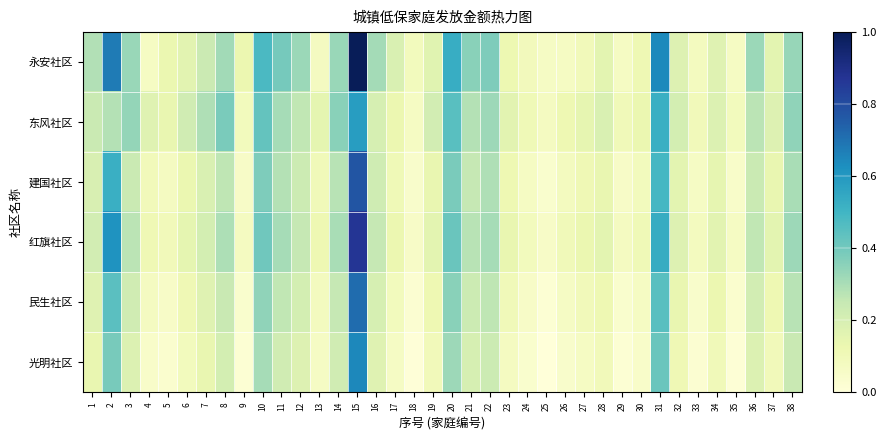

Reading left to right, extract all data points from this chart.

永安社区: 1=0.3	2=0.7	3=0.3	4=0.1	5=0.1	6=0.2	7=0.2	8=0.3	9=0.1	10=0.5	11=0.4	12=0.3	13=0.1	14=0.3	15=1.0	16=0.3	17=0.2	18=0.1	19=0.2	20=0.5	21=0.4	22=0.4	23=0.1	24=0.1	25=0.1	26=0.1	27=0.1	28=0.2	29=0.1	30=0.1	31=0.6	32=0.2	33=0.1	34=0.2	35=0.1	36=0.3	37=0.2	38=0.3
东风社区: 1=0.2	2=0.3	3=0.3	4=0.2	5=0.1	6=0.2	7=0.3	8=0.4	9=0.1	10=0.4	11=0.3	12=0.3	13=0.2	14=0.4	15=0.6	16=0.2	17=0.1	18=0.1	19=0.2	20=0.5	21=0.3	22=0.3	23=0.2	24=0.1	25=0.1	26=0.1	27=0.1	28=0.2	29=0.1	30=0.1	31=0.5	32=0.2	33=0.1	34=0.2	35=0.1	36=0.3	37=0.2	38=0.3
建国社区: 1=0.2	2=0.5	3=0.2	4=0.1	5=0.1	6=0.1	7=0.2	8=0.3	9=0.1	10=0.4	11=0.3	12=0.2	13=0.1	14=0.3	15=0.8	16=0.2	17=0.1	18=0.0	19=0.1	20=0.4	21=0.3	22=0.3	23=0.1	24=0.1	25=0.0	26=0.1	27=0.1	28=0.1	29=0.1	30=0.1	31=0.5	32=0.2	33=0.1	34=0.1	35=0.1	36=0.2	37=0.1	38=0.3
红旗社区: 1=0.2	2=0.6	3=0.3	4=0.1	5=0.1	6=0.2	7=0.2	8=0.3	9=0.1	10=0.4	11=0.3	12=0.3	13=0.1	14=0.3	15=0.9	16=0.3	17=0.1	18=0.1	19=0.2	20=0.4	21=0.3	22=0.3	23=0.1	24=0.1	25=0.1	26=0.1	27=0.1	28=0.2	29=0.1	30=0.1	31=0.5	32=0.2	33=0.1	34=0.2	35=0.1	36=0.3	37=0.2	38=0.3
民生社区: 1=0.2	2=0.4	3=0.2	4=0.1	5=0.1	6=0.1	7=0.2	8=0.2	9=0.0	10=0.3	11=0.3	12=0.2	13=0.1	14=0.3	15=0.7	16=0.2	17=0.1	18=0.0	19=0.1	20=0.4	21=0.2	22=0.3	23=0.1	24=0.1	25=0.0	26=0.1	27=0.1	28=0.1	29=0.0	30=0.1	31=0.5	32=0.1	33=0.0	34=0.1	35=0.0	36=0.2	37=0.1	38=0.3
光明社区: 1=0.1	2=0.4	3=0.2	4=0.1	5=0.0	6=0.1	7=0.1	8=0.2	9=0.0	10=0.3	11=0.2	12=0.2	13=0.1	14=0.2	15=0.6	16=0.2	17=0.1	18=0.0	19=0.1	20=0.3	21=0.2	22=0.2	23=0.1	24=0.0	25=0.0	26=0.0	27=0.1	28=0.1	29=0.0	30=0.1	31=0.4	32=0.1	33=0.0	34=0.1	35=0.0	36=0.2	37=0.1	38=0.2